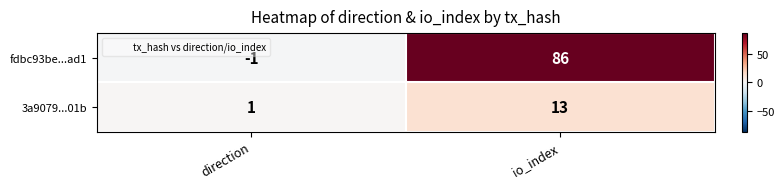

What is the maximum value shown in the chart?

86